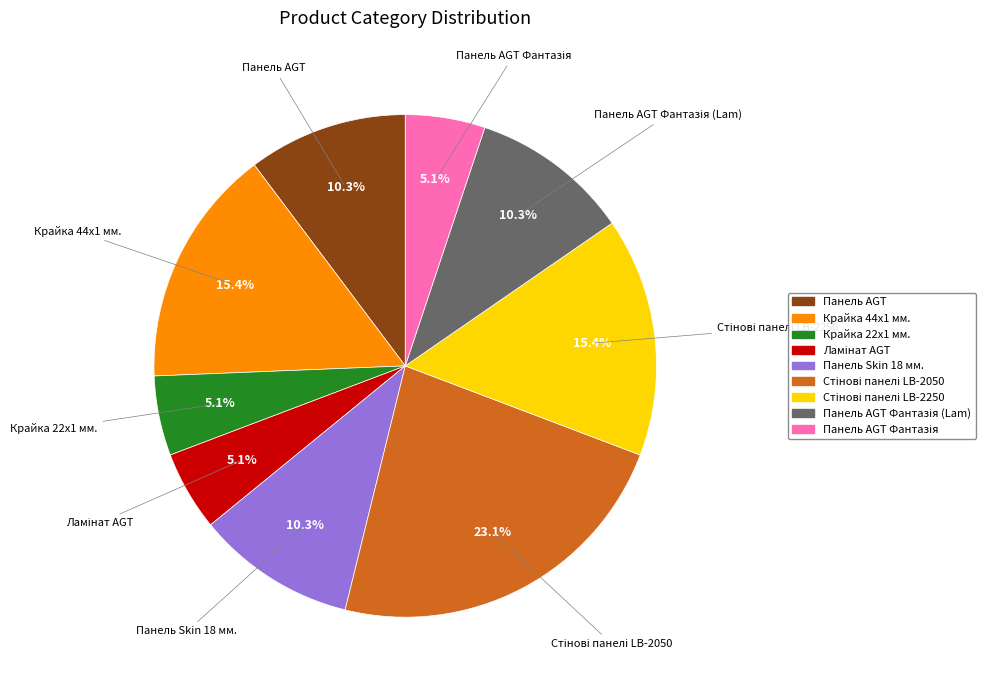

Does any single category account for the majority?

No